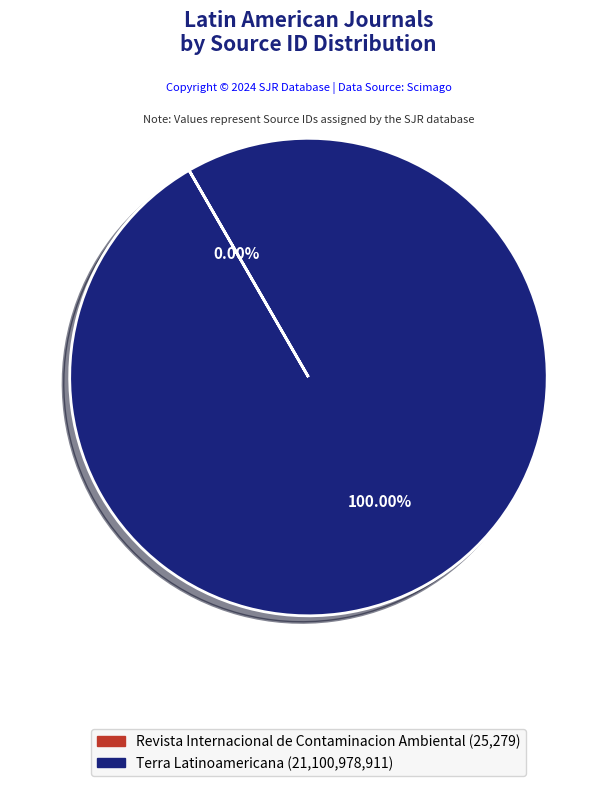

Which category has the biggest portion of the pie?

Terra Latinoamericana